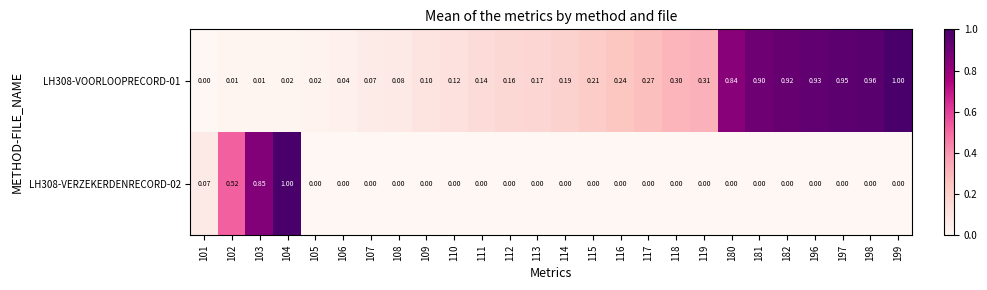

At which category is the sum across all series the highest?

104